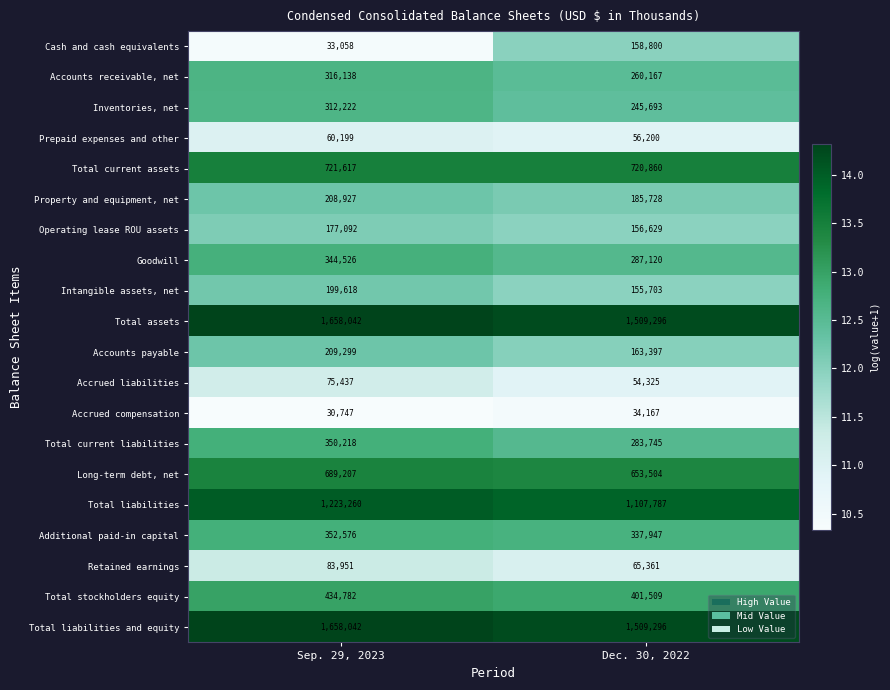

Is it true that Retained earnings equals 53221 at Sep. 29, 2023?

False